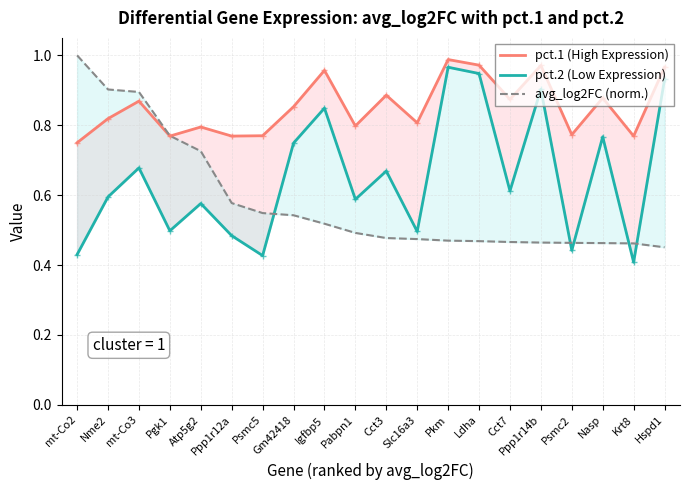

What is the sum of all pct.1 (High Expression) values?

17.0